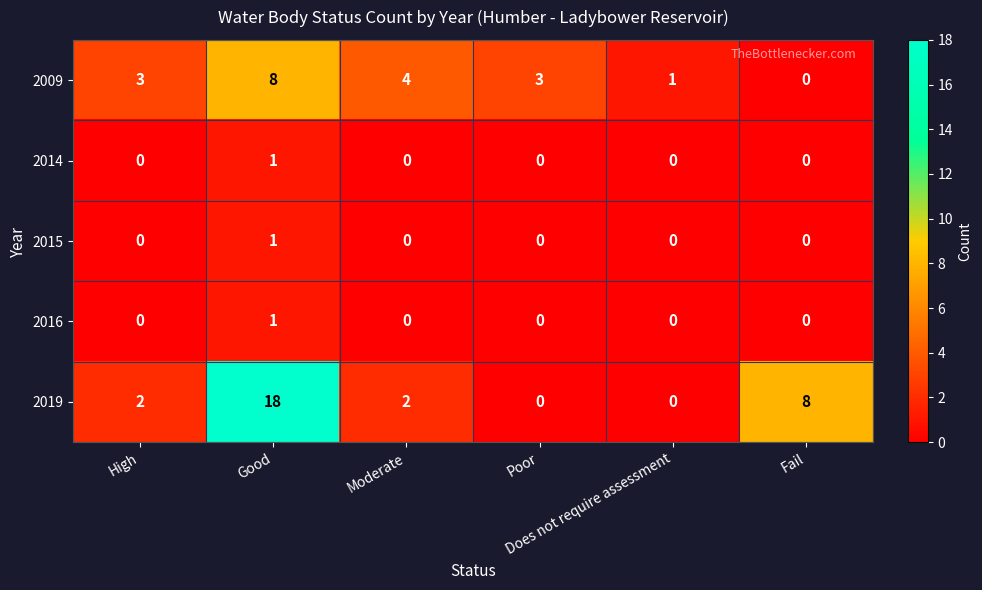

Which series has the largest total across all categories?

2019